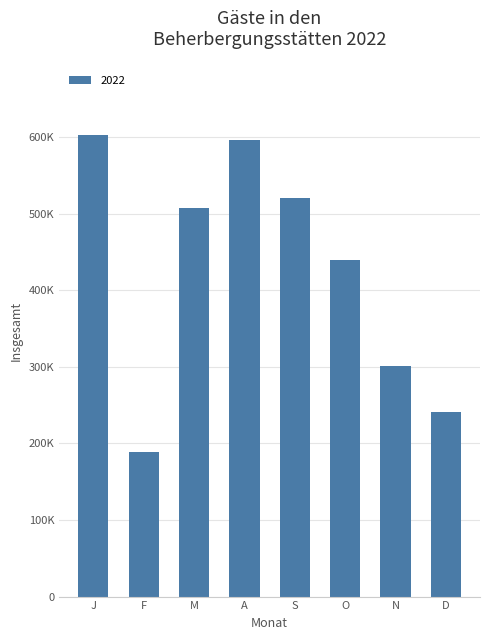

Is it true that the value at A is 596322?

True